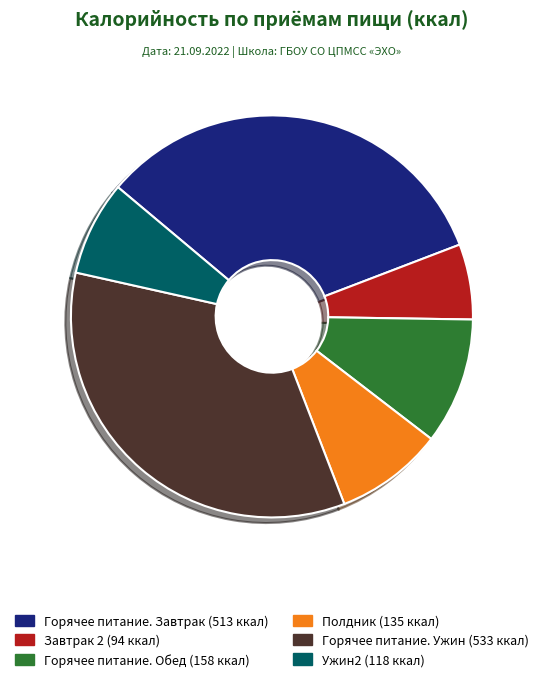

What is the largest slice in the pie chart?

Горячее питание. Ужин